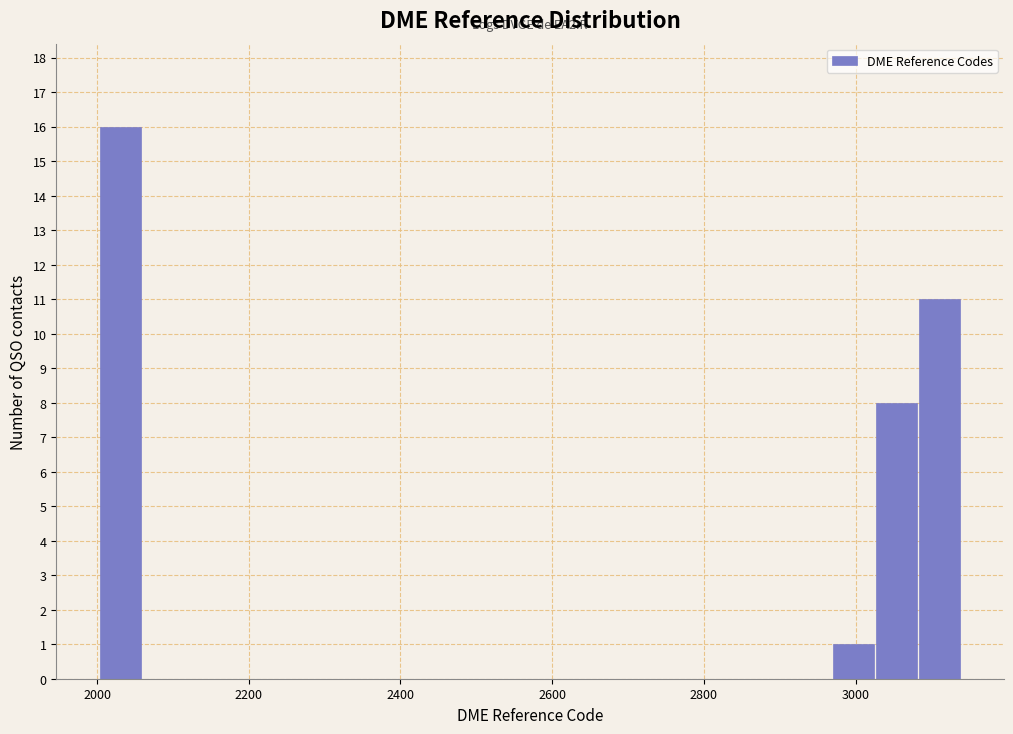

Read against the x-axis, roughly where is the centre of the tallest bar?

2040